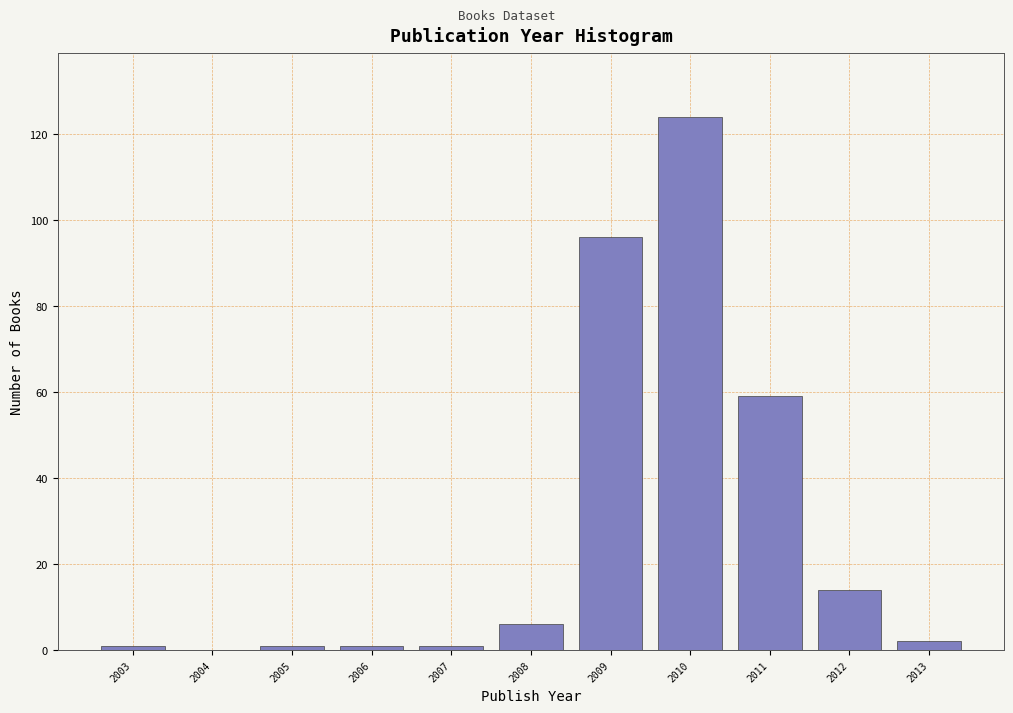

Reading left to right, extract all data points from this chart.

2003=1	2004=0	2005=1	2006=1	2007=1	2008=6	2009=96	2010=124	2011=59	2012=14	2013=2